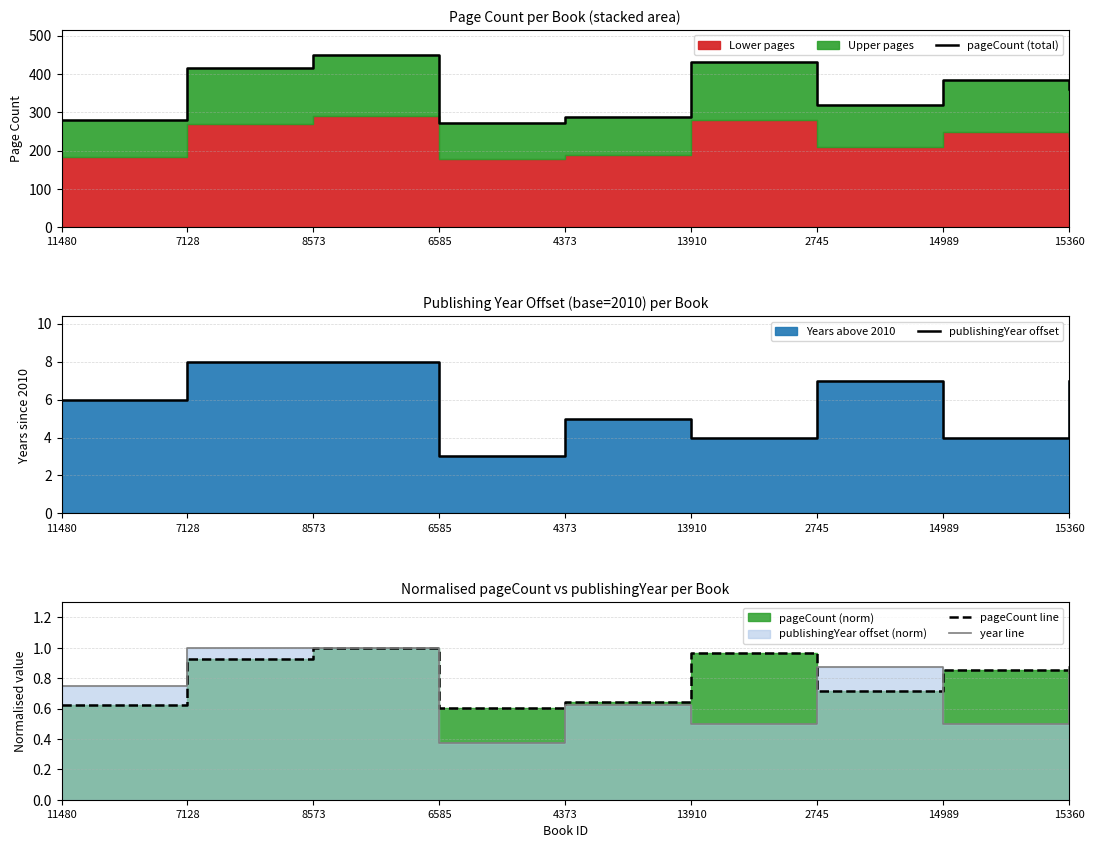

What position from the right is 7128?

8